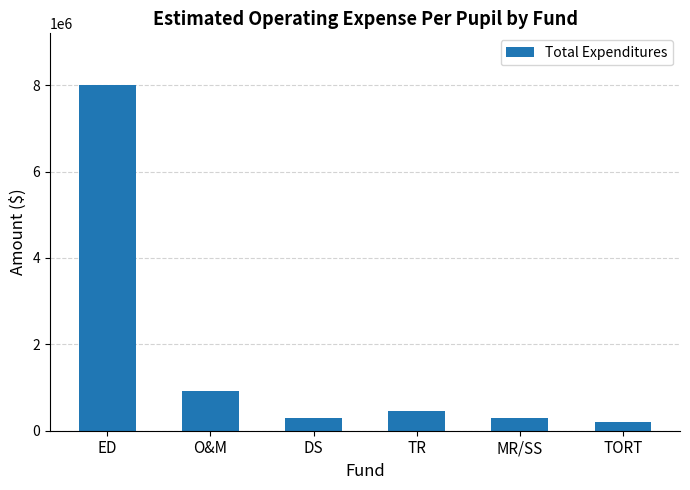

What is the change in value from ED to TR?

-7544975